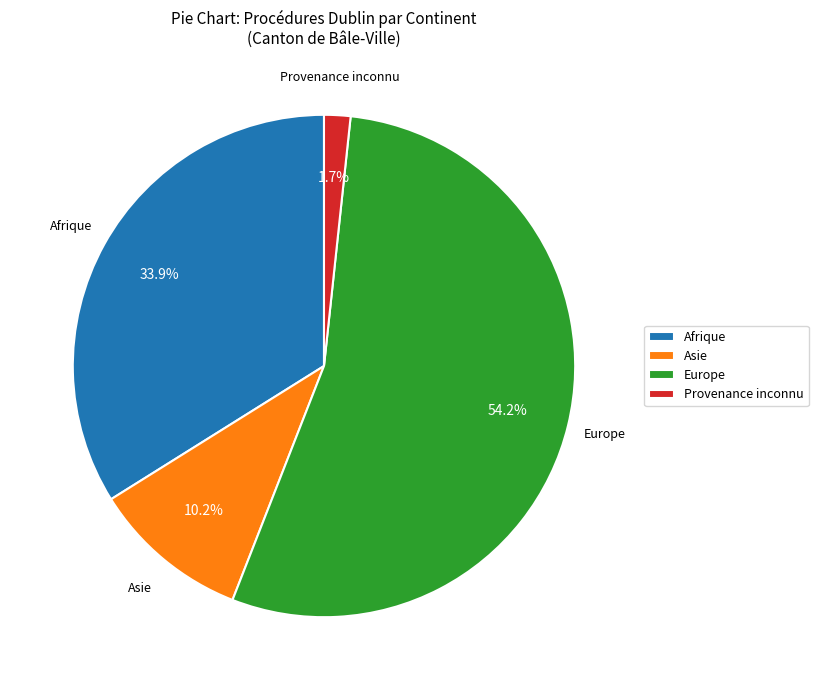

To the nearest percent, what is the difference between the Europe and Asie slice percentages?

44%